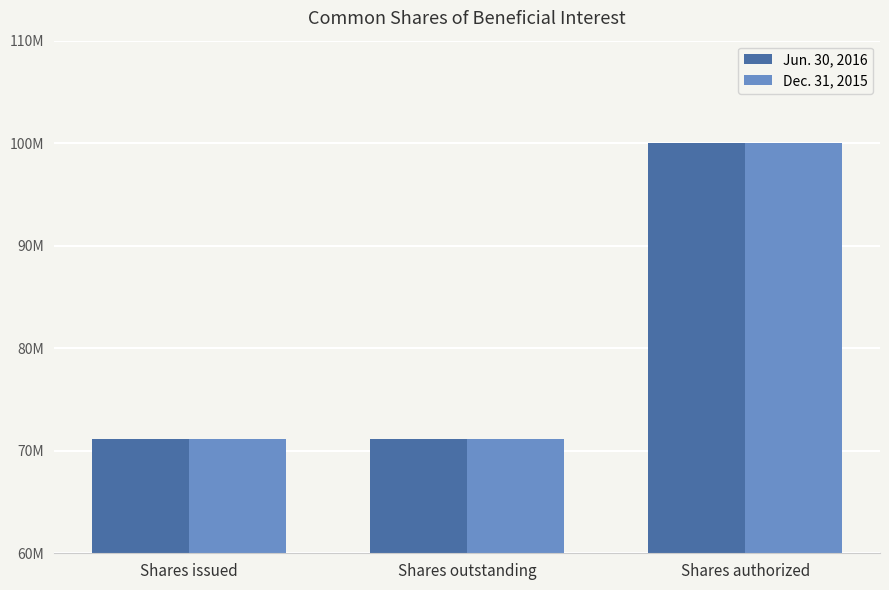

Is it true that Dec. 31, 2015 equals 71126308 at Shares outstanding?

True